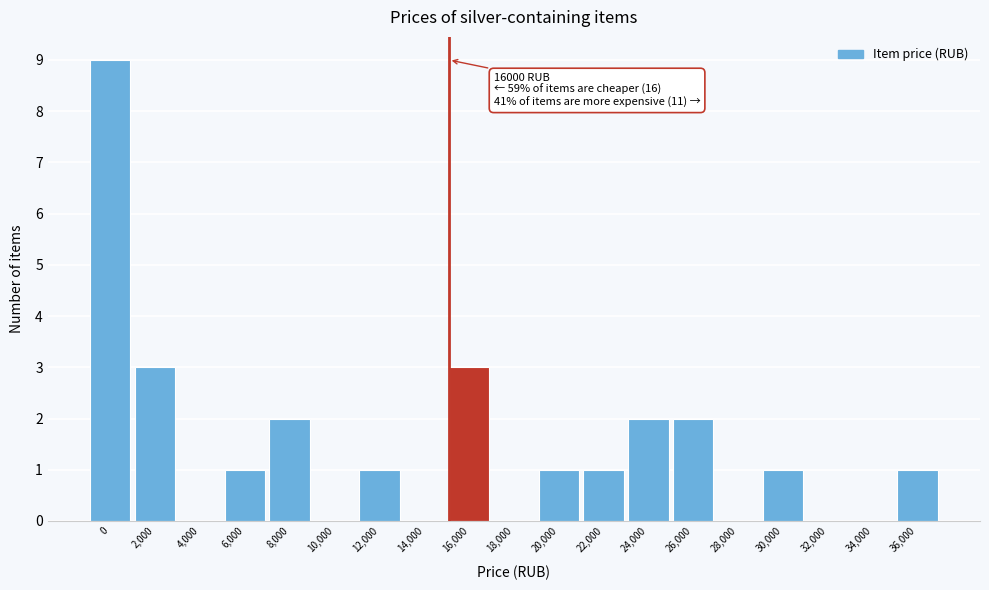

Reading left to right, transcribe all the data shown in this chart.

0=9	2,000=3	4,000=0	6,000=1	8,000=2	10,000=0	12,000=1	14,000=0	16,000=3	18,000=0	20,000=1	22,000=1	24,000=2	26,000=2	28,000=0	30,000=1	32,000=0	34,000=0	36,000=1